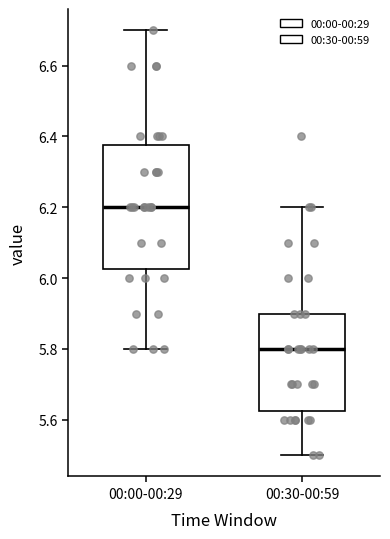

Where is the upper edge of the box for 00:00-00:29 on the y-axis? The values are not printed on the chart, so give them approximately, as read against the axis.

6.38